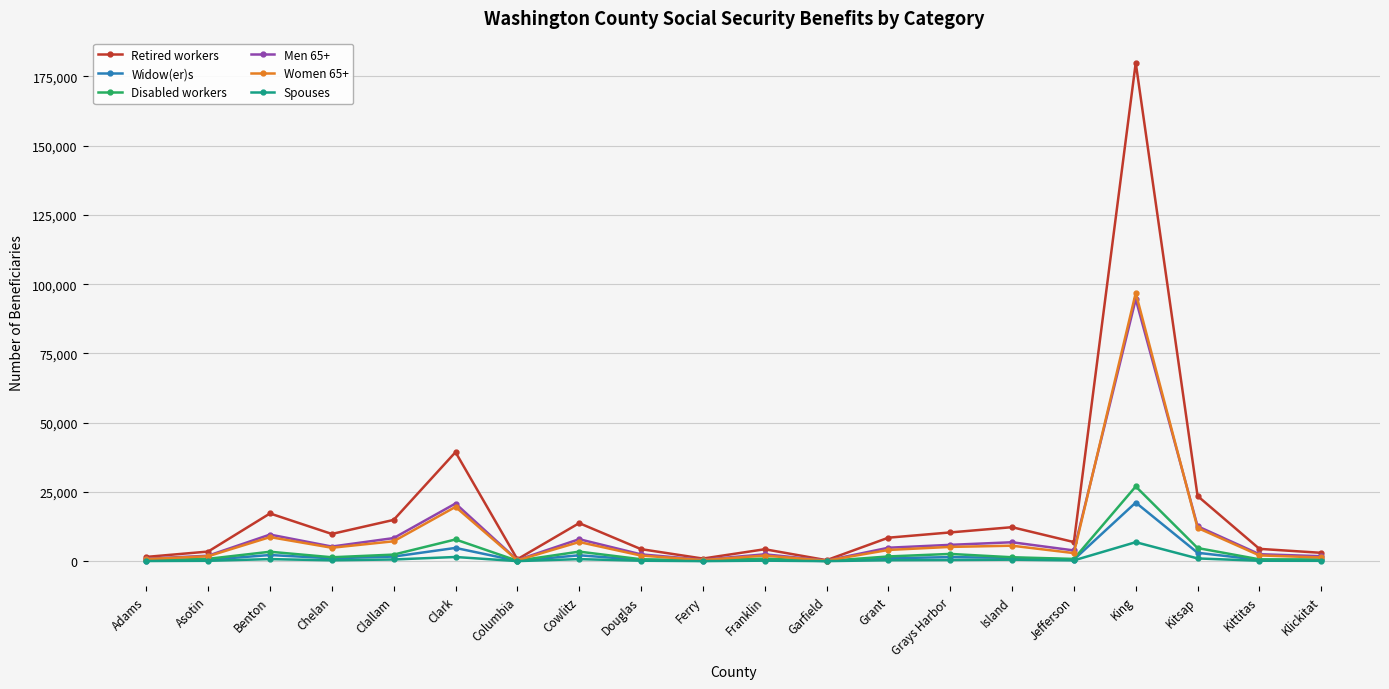

Rank the series by their maximum value, from lowest to highest.

Spouses, Widow(er)s, Disabled workers, Men 65+, Women 65+, Retired workers